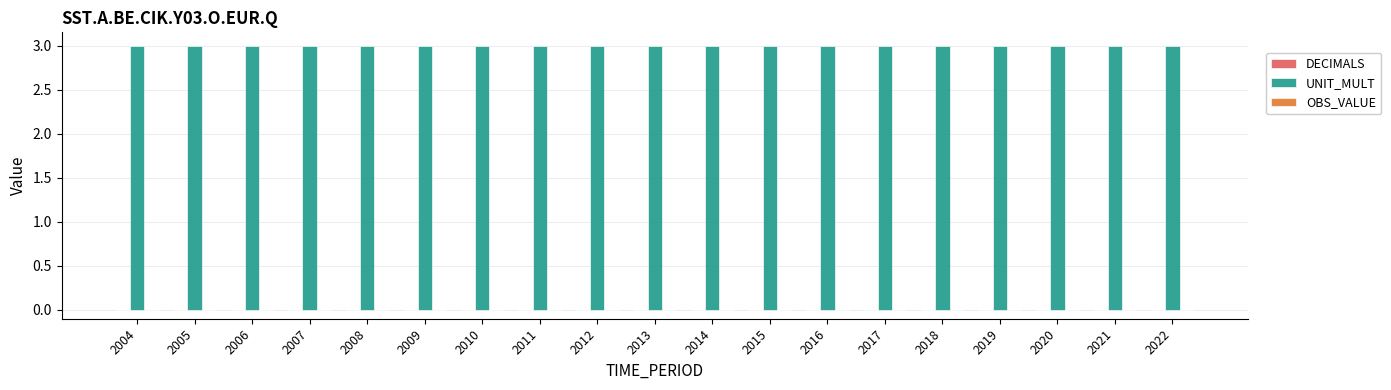

Is the value of DECIMALS at 2007 greater than the value of UNIT_MULT at 2007?

No